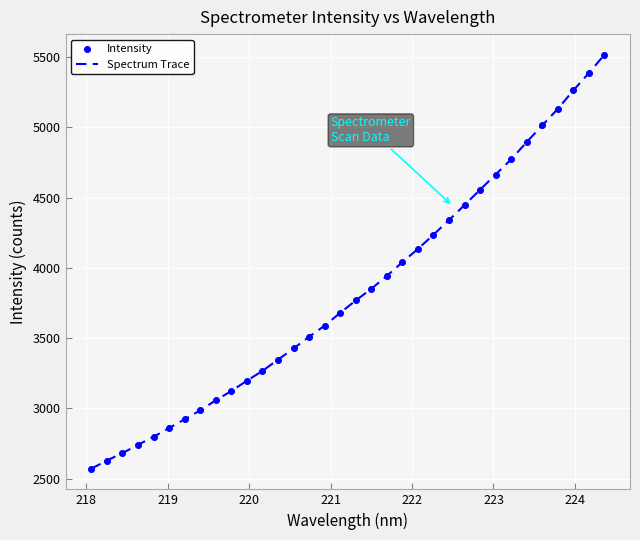

What is the greatest value displayed?

5515.8